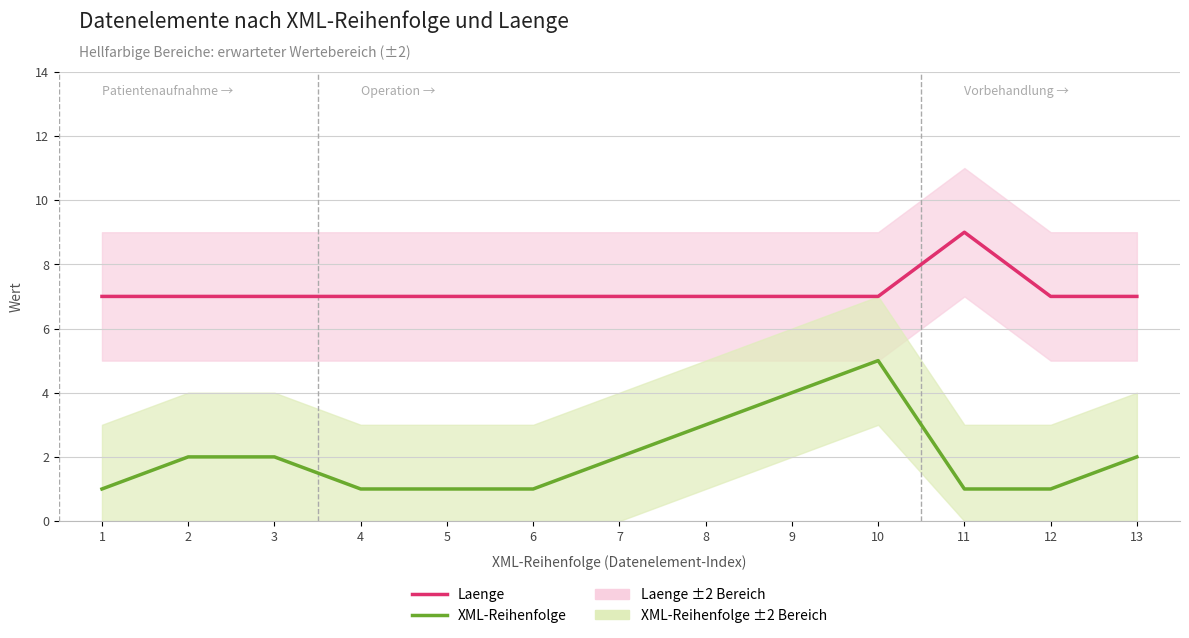

True or false: XML-Reihenfolge has more than 1 points higher than both neighbors.

False